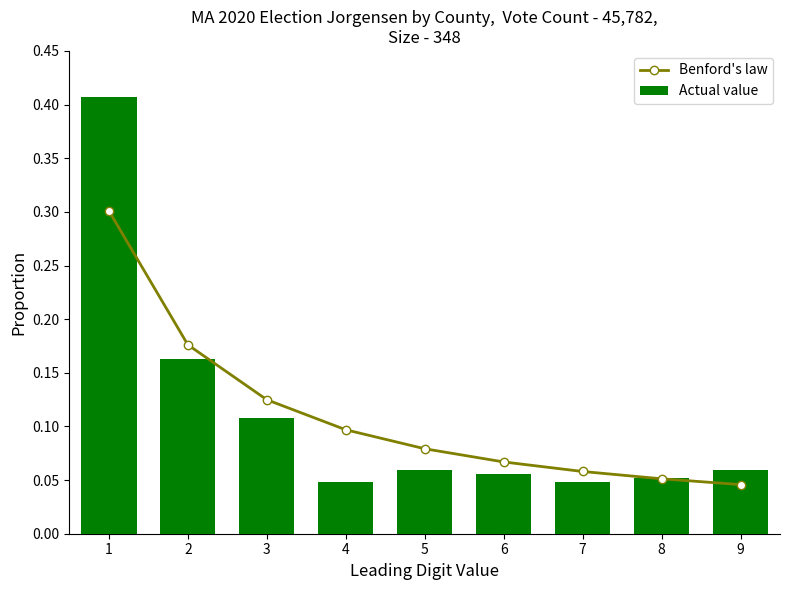

What are all the series names shown in the legend?

Benford's law, Actual value